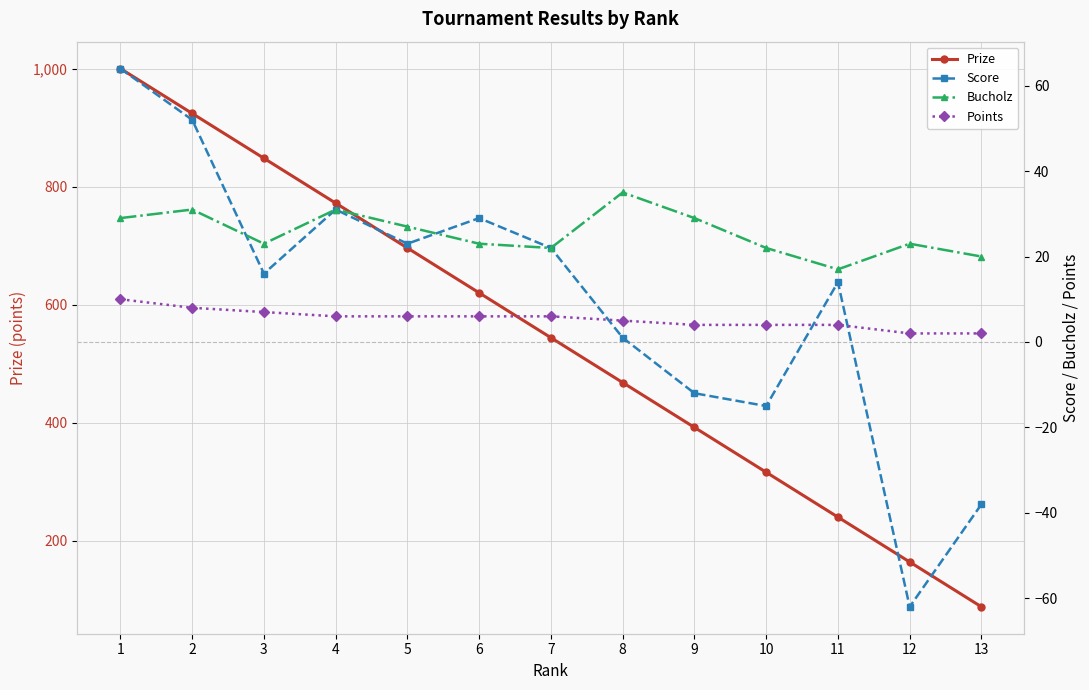

At which category is the sum across all series the highest?

1